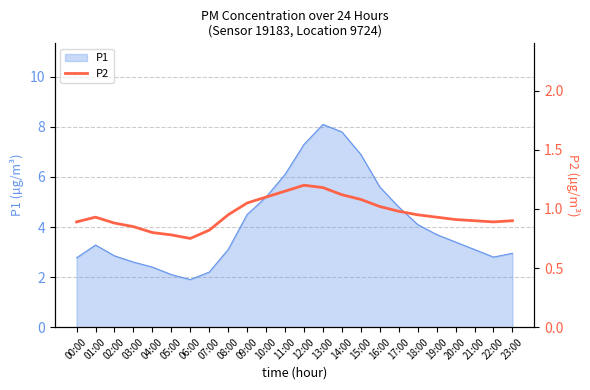

What is the label of the 4th point from the left?

03:00